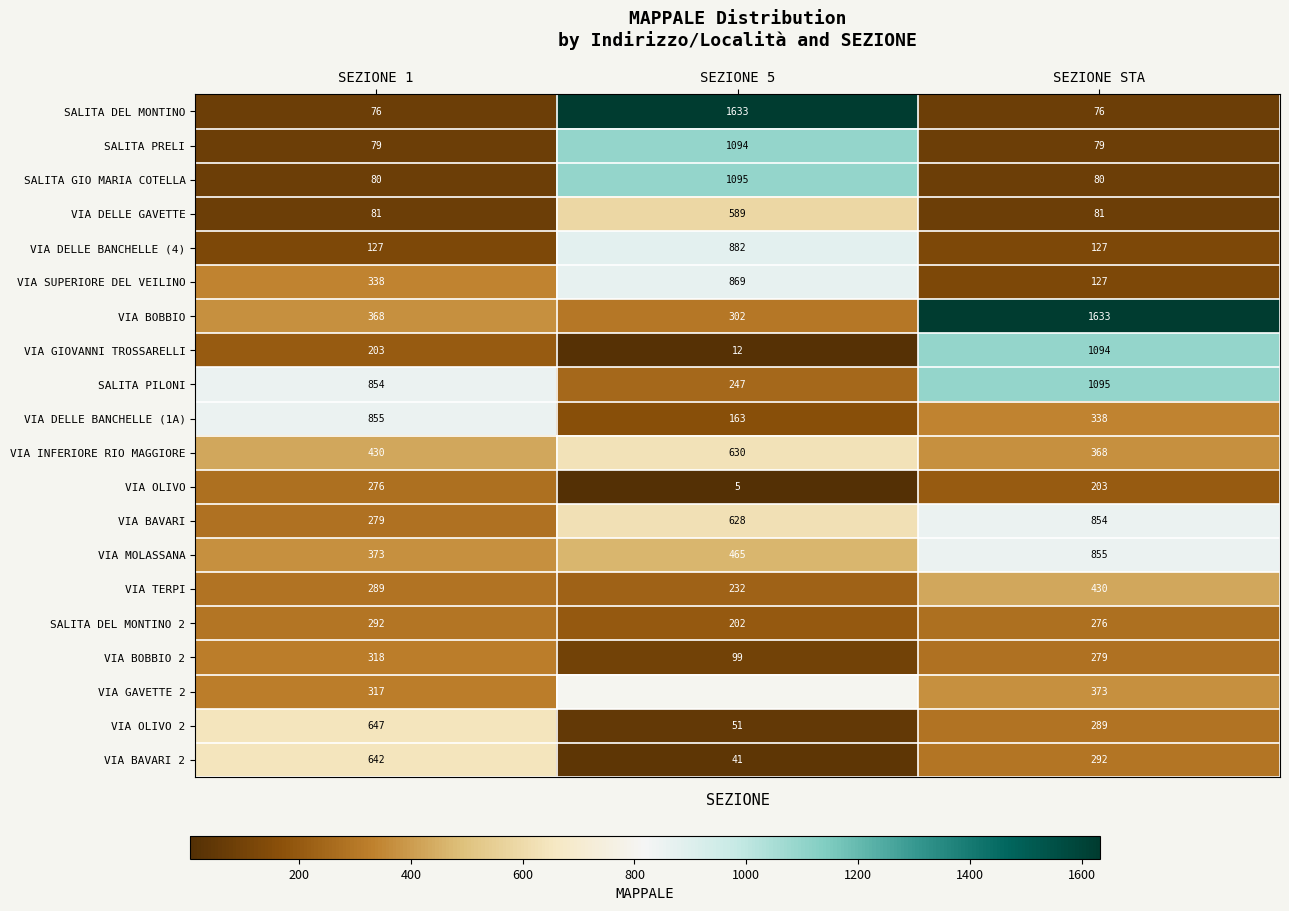

Is the value of VIA BOBBIO at SEZIONE 1 greater than the value of SALITA PRELI at SEZIONE 1?

Yes